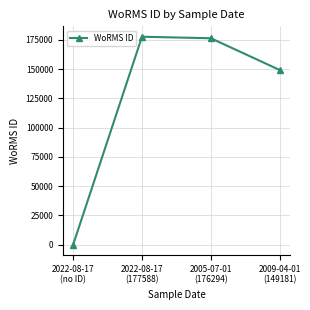

At which label is the value closest to 88794?

2009-04-01
(149181)